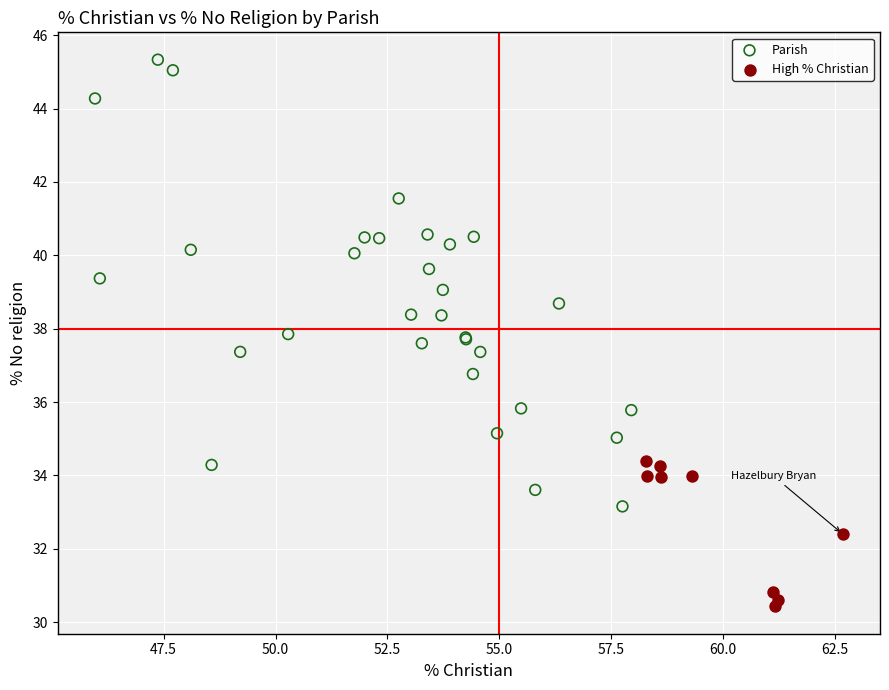

Which series contains the highest Y value?

Parish